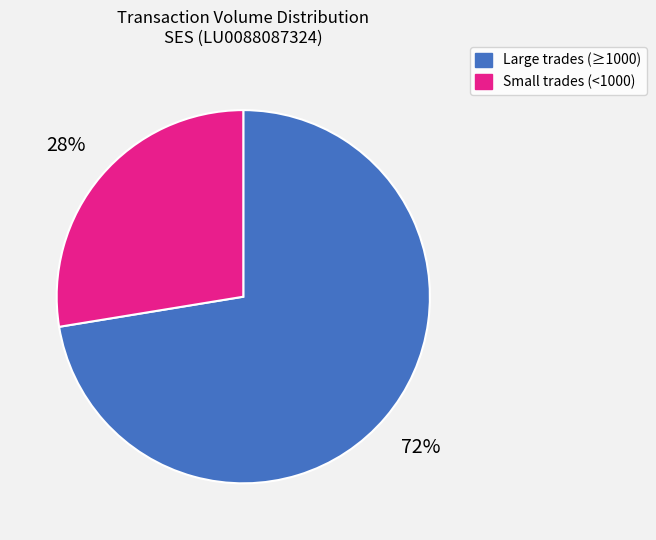

To the nearest percent, what is the average slice percentage?

50%